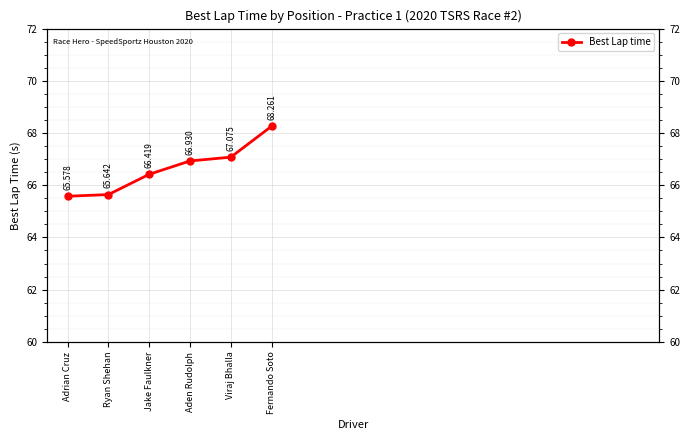

What is the change in value from Ryan Shehan to Jake Faulkner?

+0.8